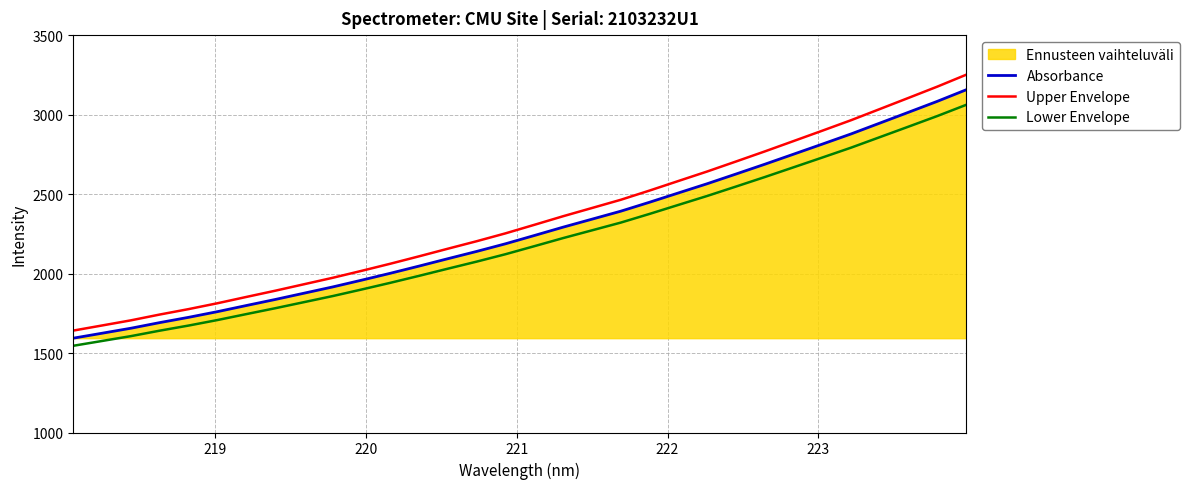

True or false: Upper Envelope and Lower Envelope cross at least once.

False